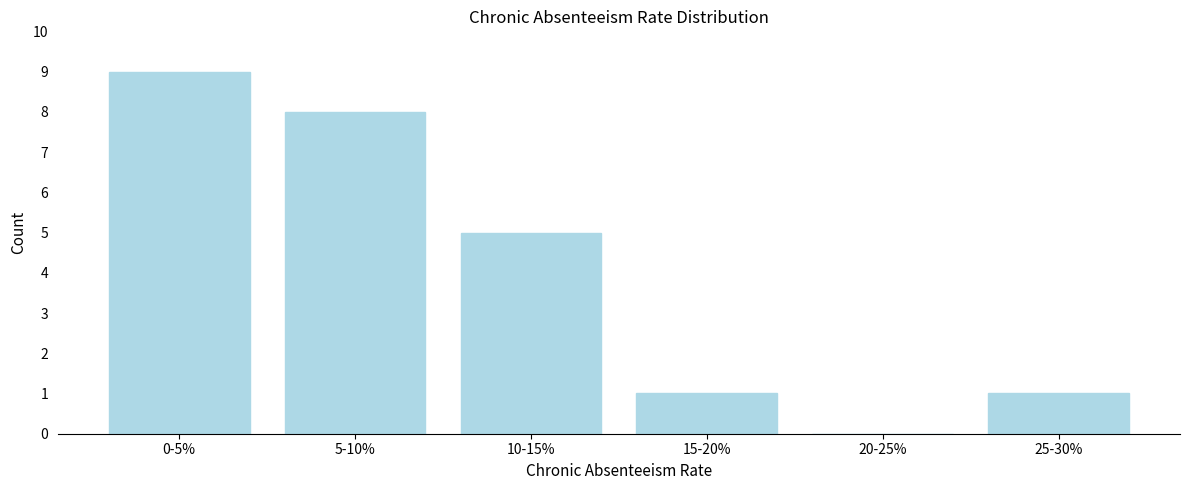

Reading left to right, what are all the values shown in this chart?

0-5%=9	5-10%=8	10-15%=5	15-20%=1	20-25%=0	25-30%=1